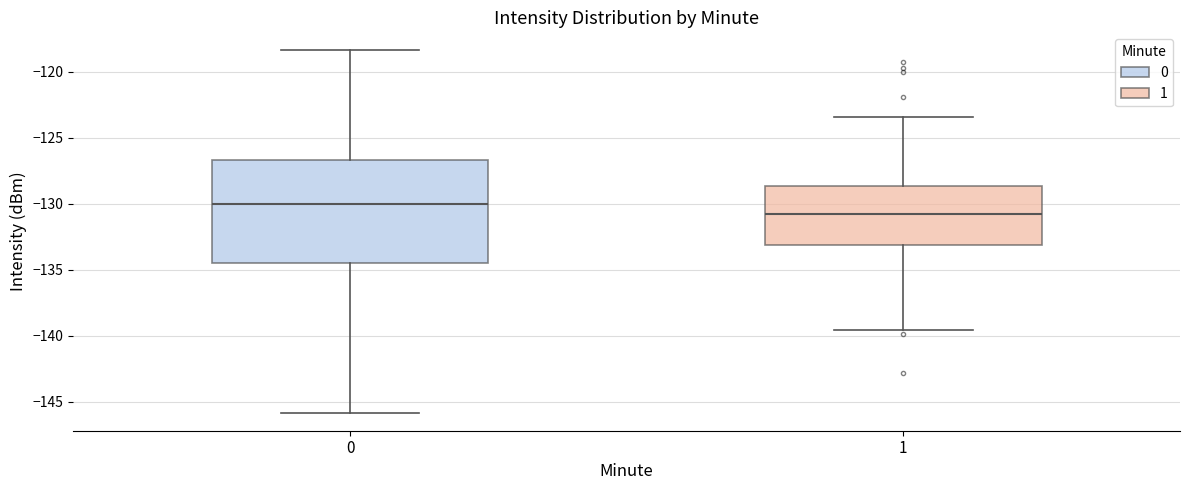

Which box has the highest median line?

0